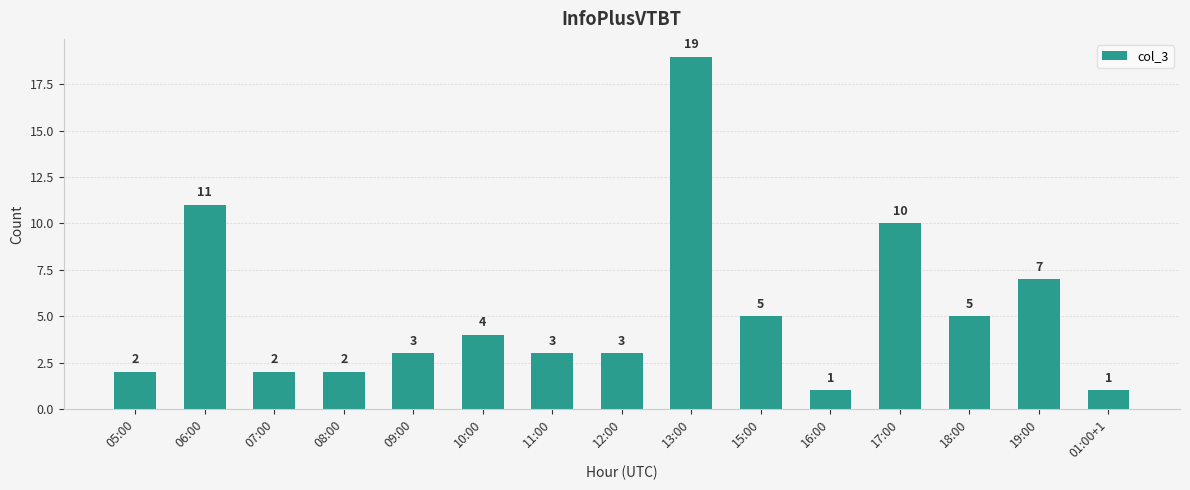

Reading left to right, transcribe all the data shown in this chart.

2	11	2	2	3	4	3	3	19	5	1	10	5	7	1